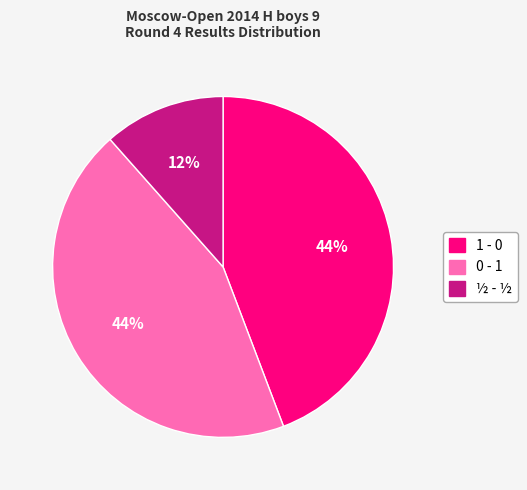

Does any single category account for the majority?

No